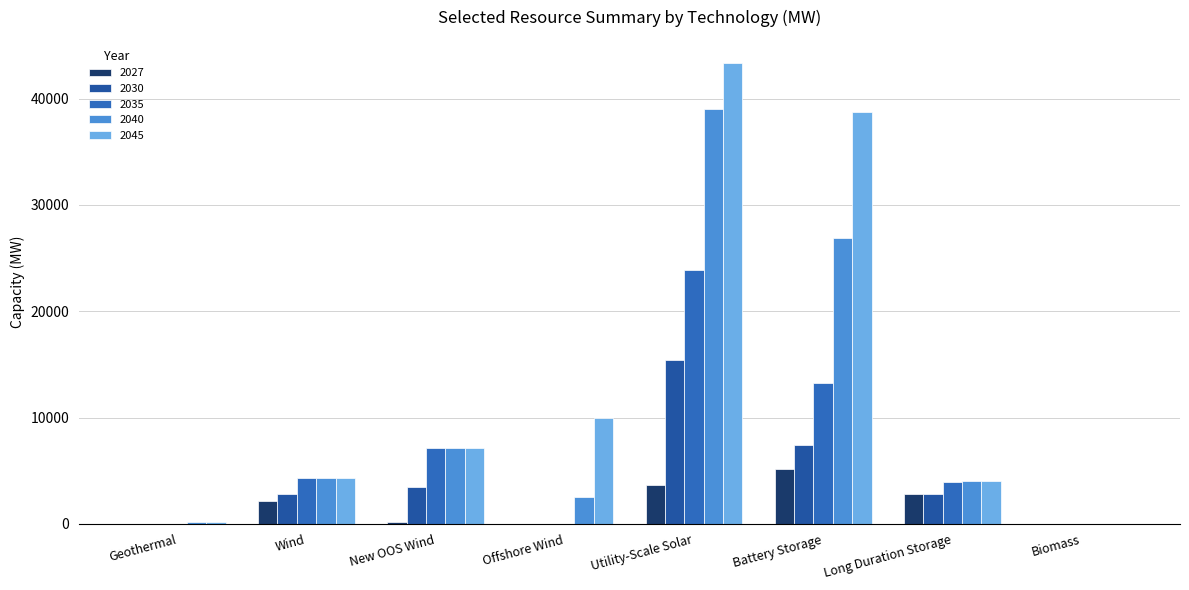

How many values in the 2040 series exceed 4336?

4